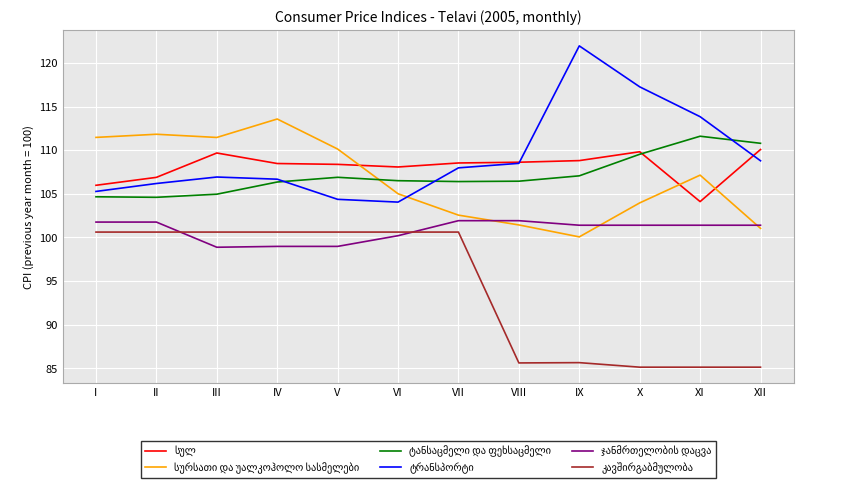

What is the difference between the highest and lowest values at VII?

7.9